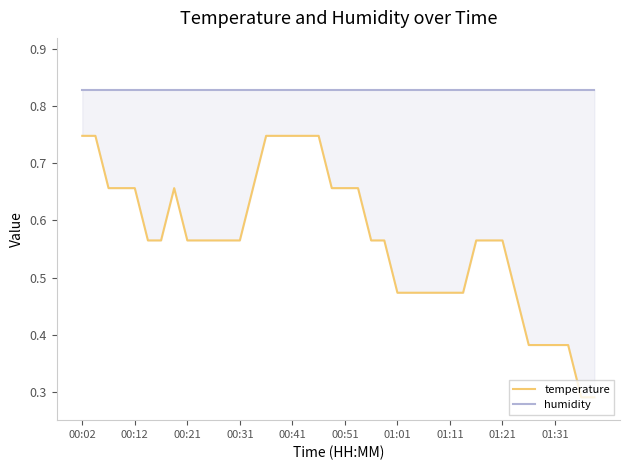

Count the number of data series in this chart.

2